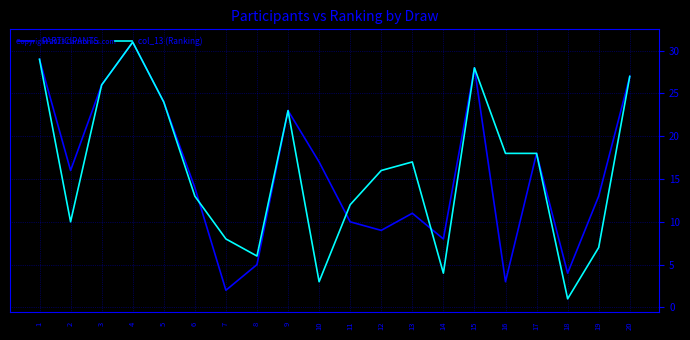

True or false: col_13 (Ranking) has a value of 8 at 7.

True